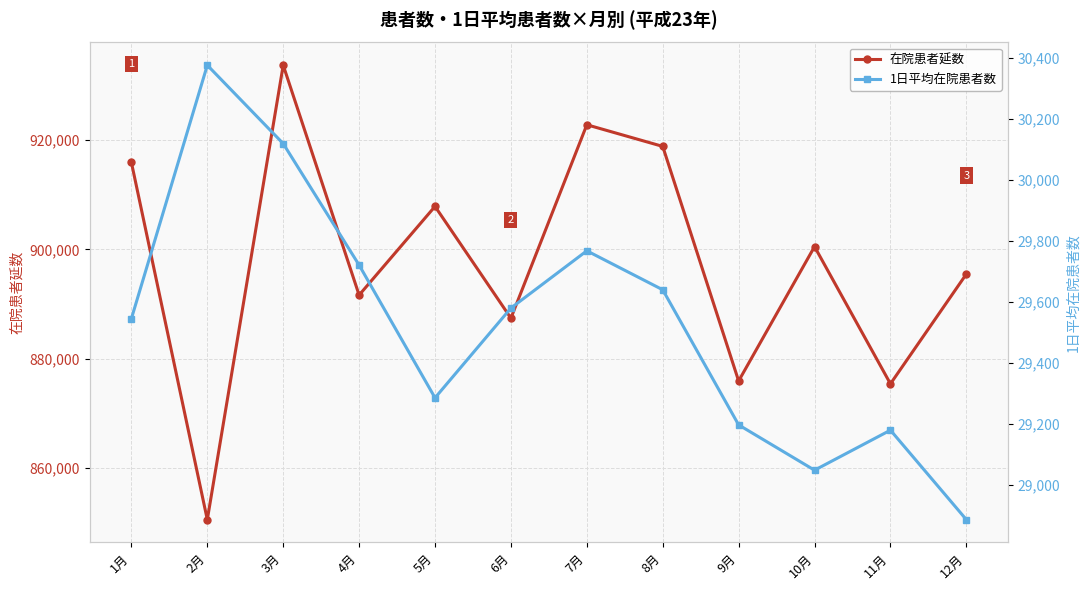

Rank the series by their maximum value, from lowest to highest.

1日平均在院患者数, 在院患者延数